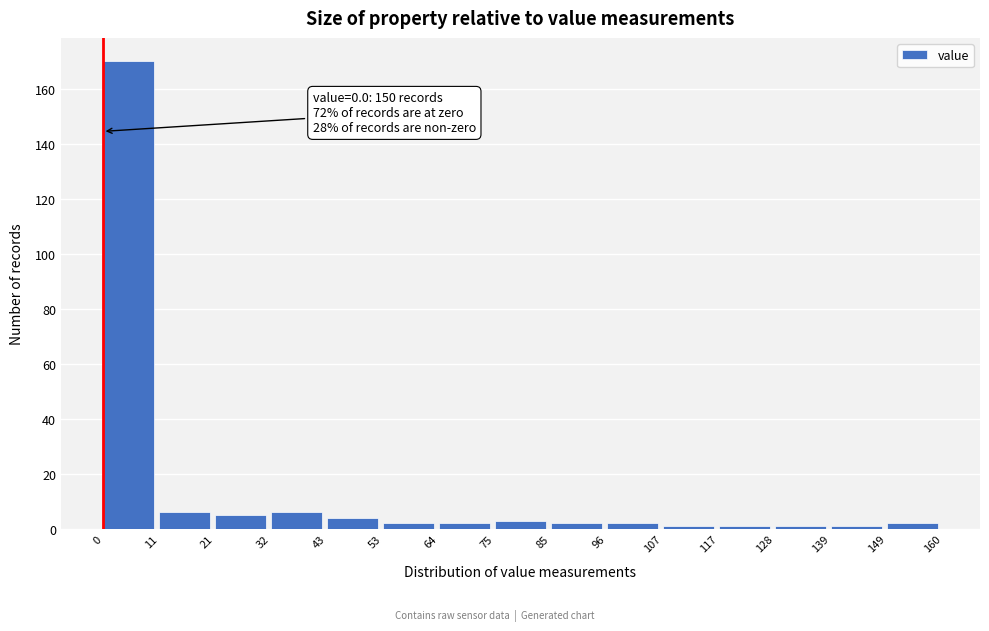

Over which range of the x-axis is the bar tallest?

0 to 11